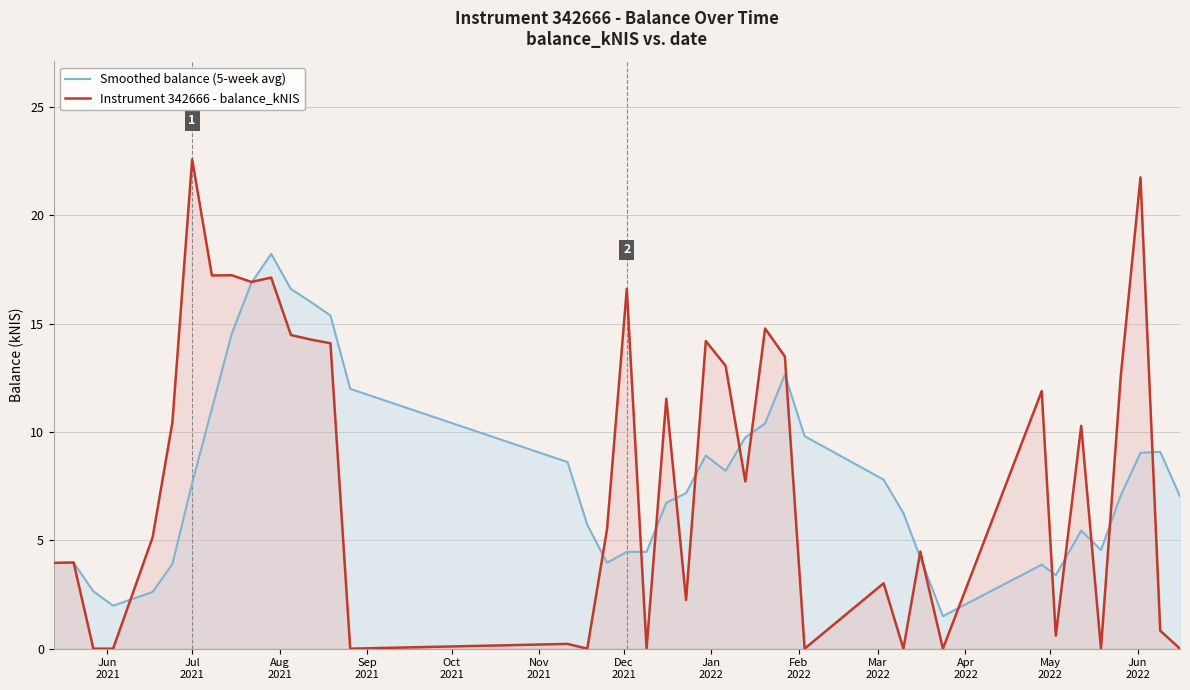

What are all the series names shown in the legend?

Smoothed balance (5-week avg), Instrument 342666 - balance_kNIS